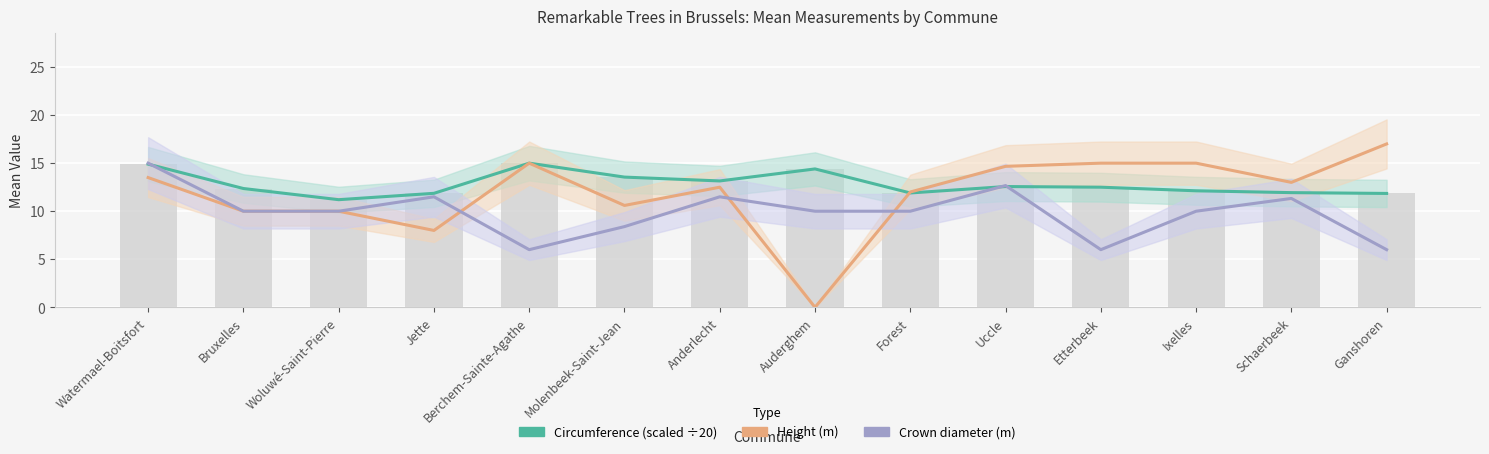

What are all the series names shown in the legend?

Circumference (scaled ÷20), Height (m), Crown diameter (m)